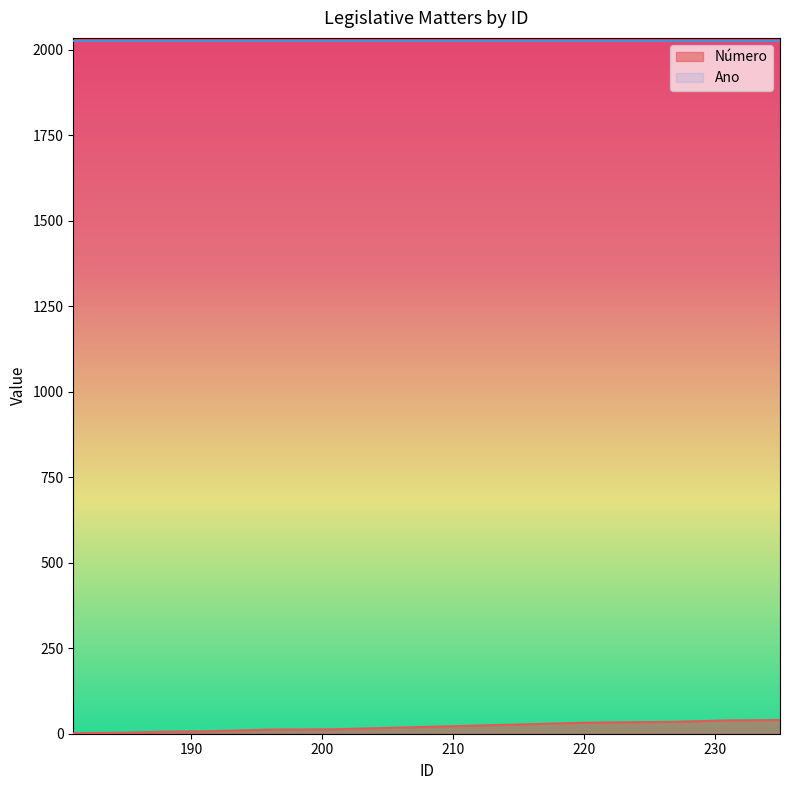

Between 185 and 208, which is larger?

208